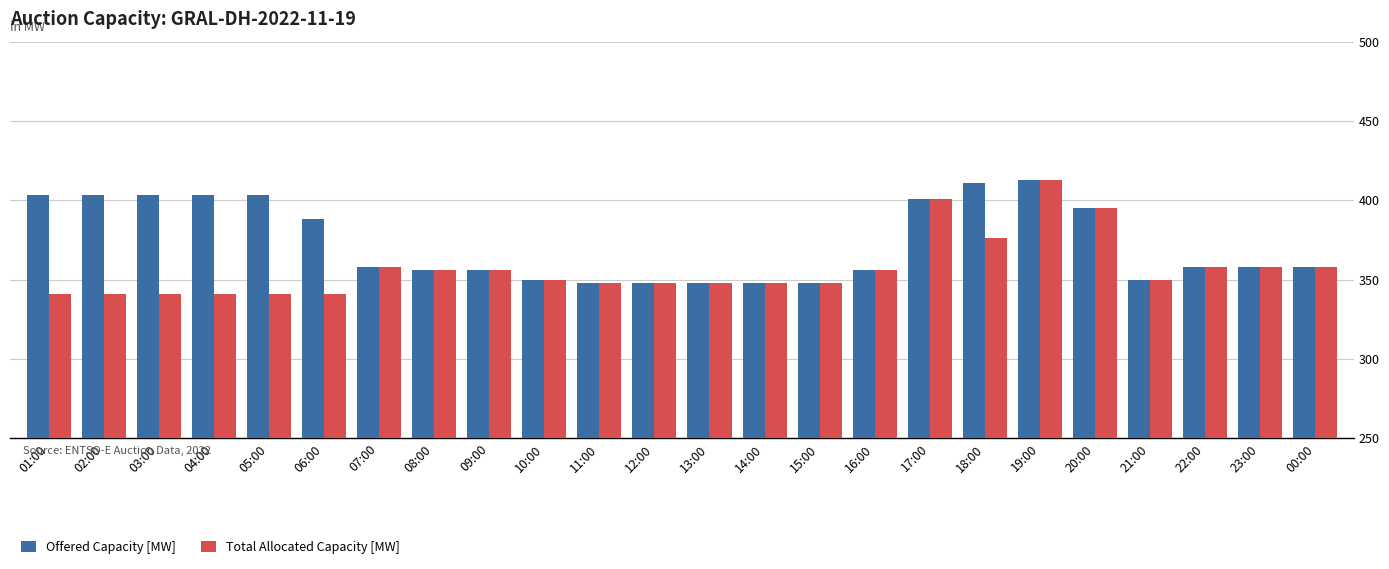

Reading right to left, list all the values displayed in this chart.

Offered Capacity [MW]: 358	358	358	350	395	413	411	401	356	348	348	348	348	348	350	356	356	358	388	403	403	403	403	403
Total Allocated Capacity [MW]: 358	358	358	350	395	413	376	401	356	348	348	348	348	348	350	356	356	358	341	341	341	341	341	341